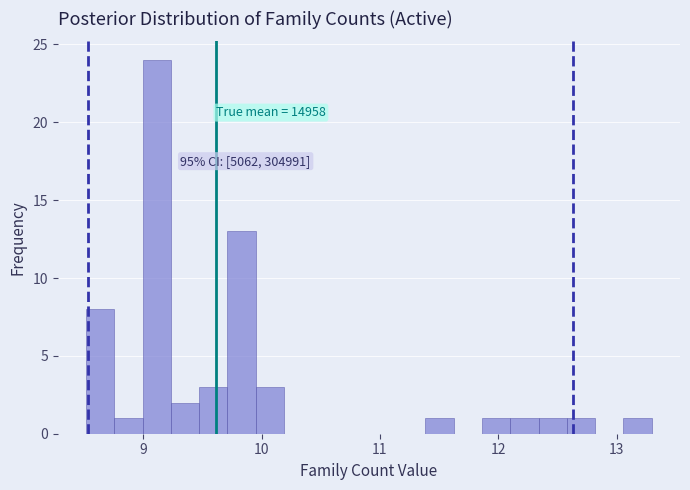

Around what value on the x-axis is the tallest bar? Give the approximate position of its centre, as read against the axis.

9.1